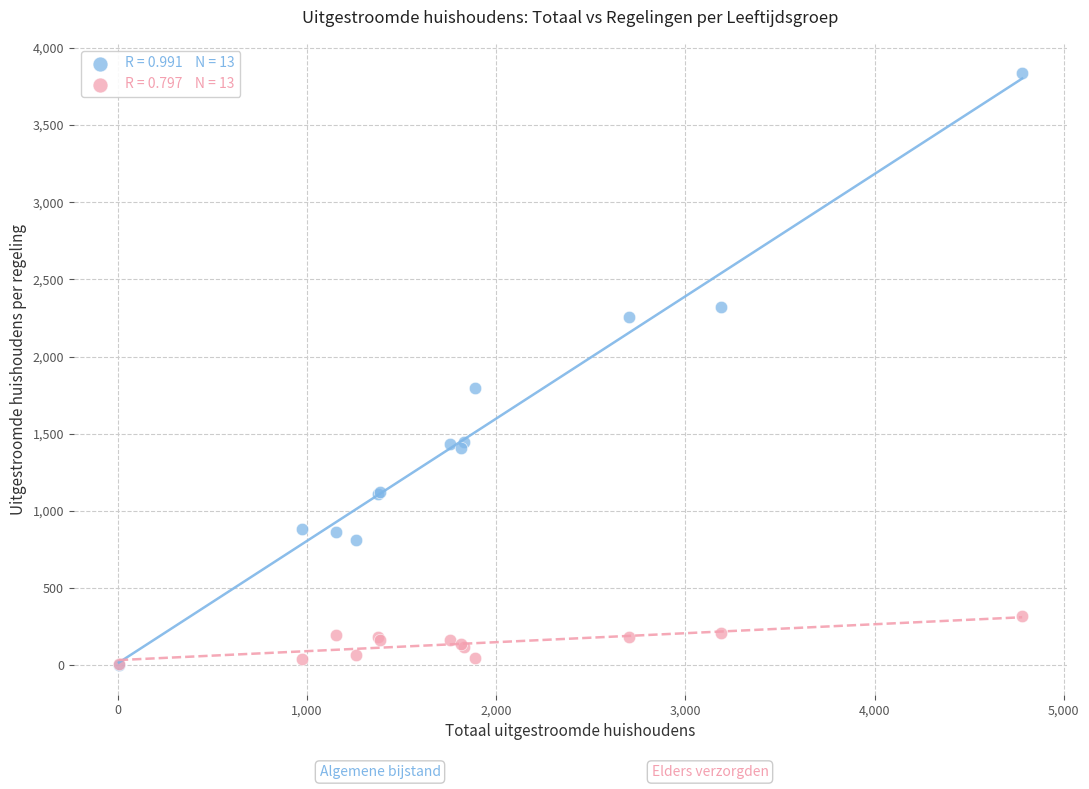

Across all series, what Y value is closest to 1917?

1795